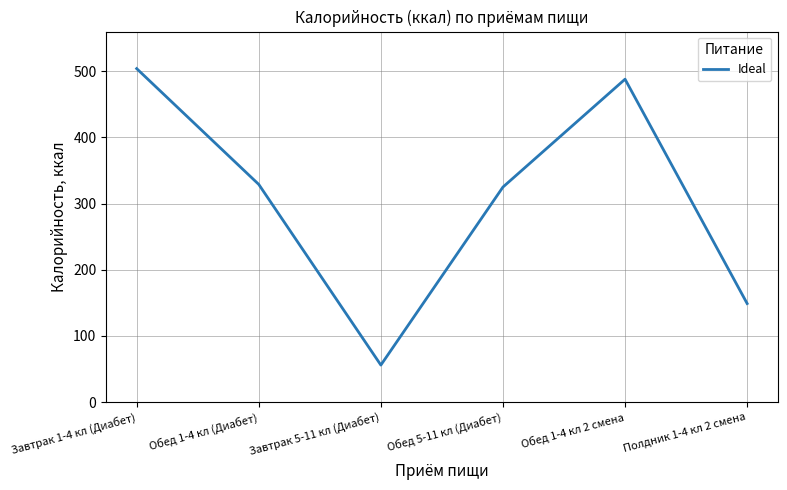

At which category does the data reach its first local valley?

Завтрак 5-11 кл (Диабет)